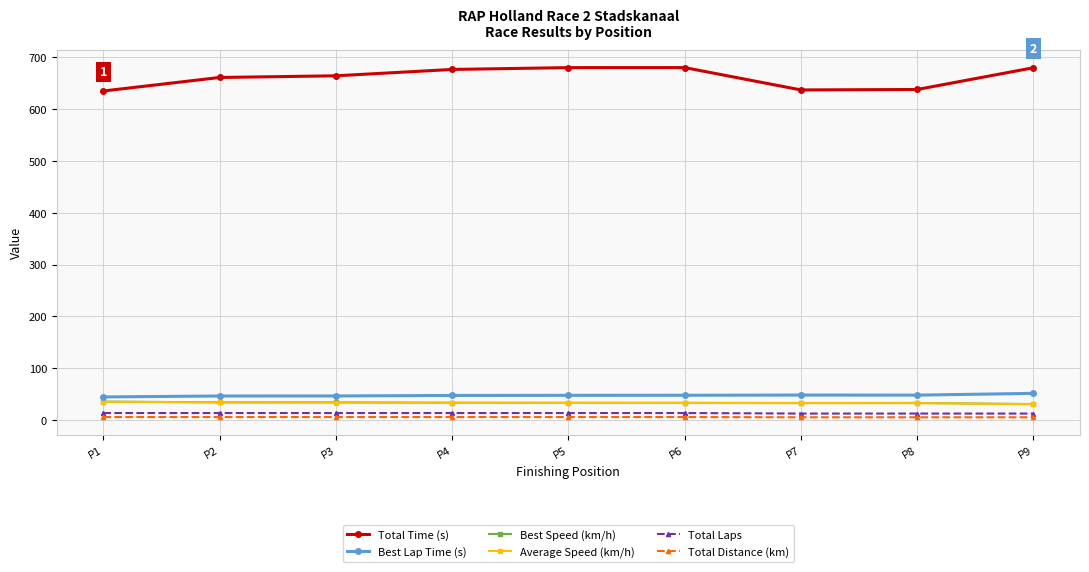

Is the value of Total Time (s) at P8 greater than the value of Best Speed (km/h) at P9?

Yes